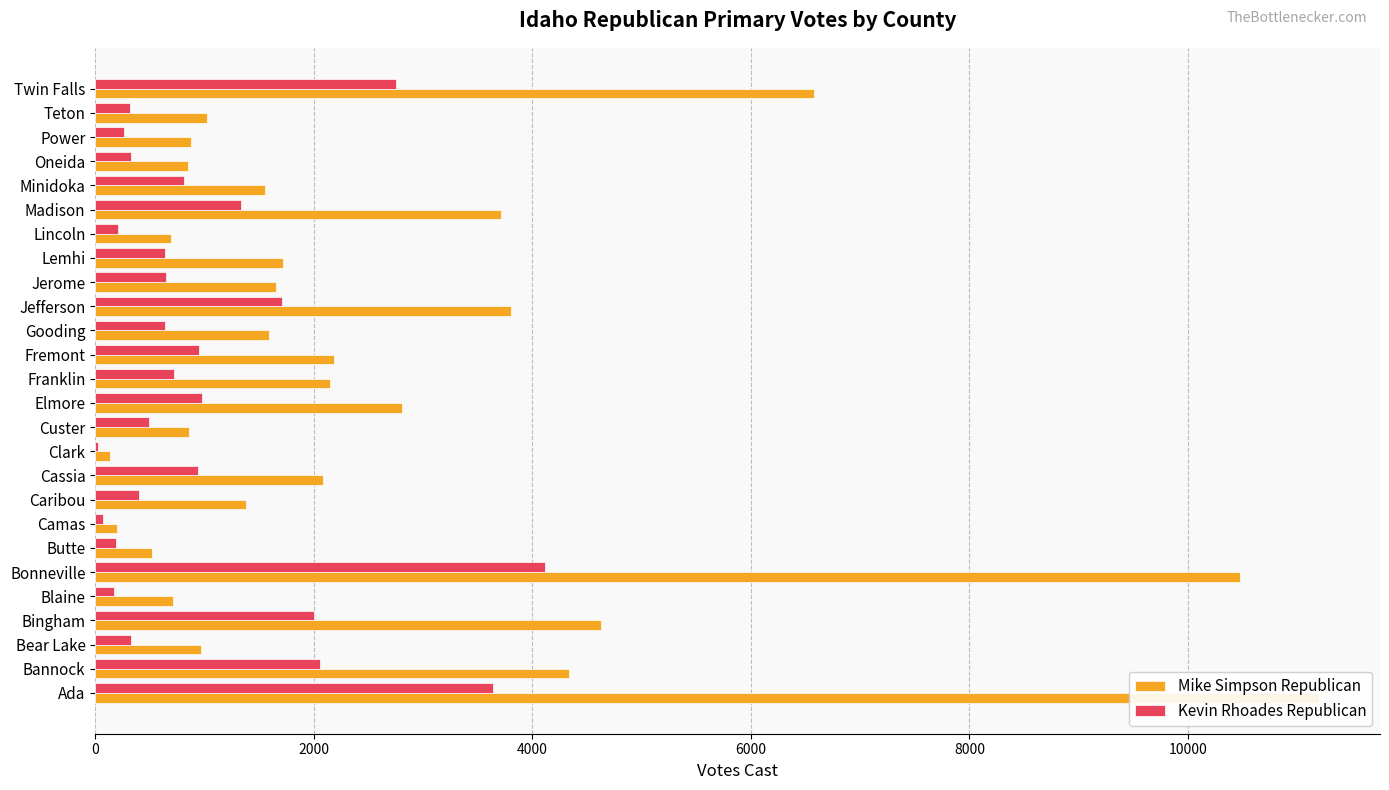

Reading left to right, list all the values displayed in this chart.

Mike Simpson Republican: 11198	4340	970	4627	710	10476	520	196	1376	2080	133	858	2805	2147	2188	1590	3801	1655	1722	693	3712	1550	848	877	1025	6578
Kevin Rhoades Republican: 3638	2061	328	2001	172	4115	188	72	401	940	24	495	976	721	947	636	1709	648	637	210	1330	814	323	263	319	2756